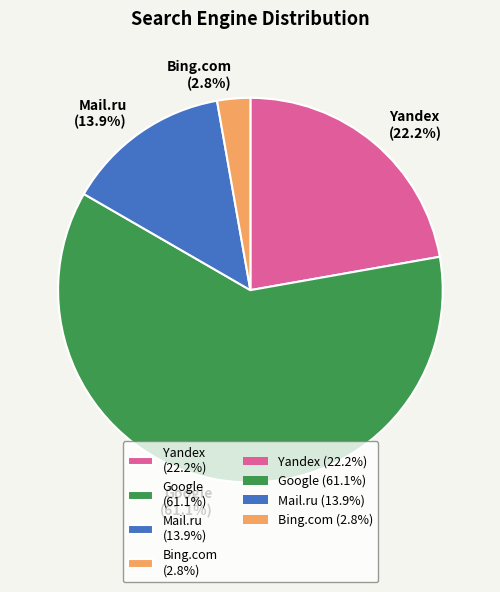

Which category accounts for the majority?

Google (61.1%)